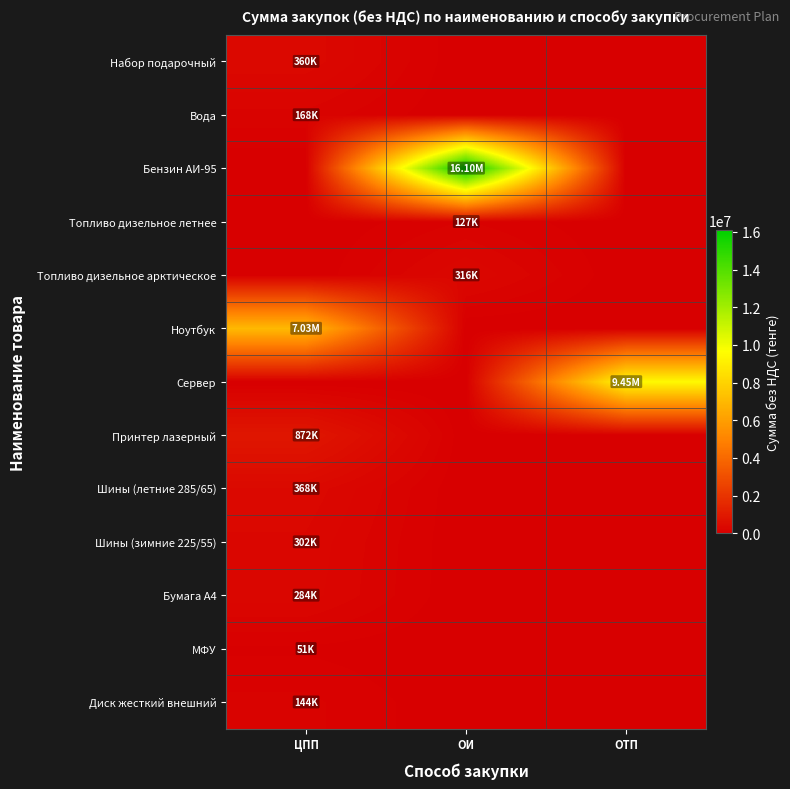

How many distinct data groups are displayed?

13